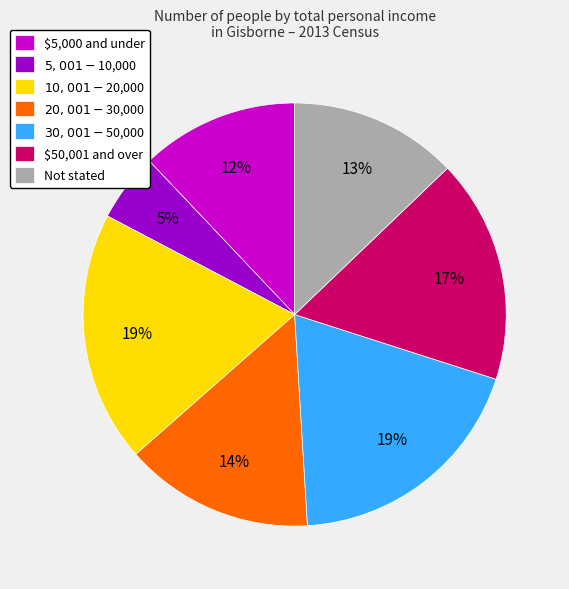

Combined, do Not stated and $50,001 and over account for over 50%?

No